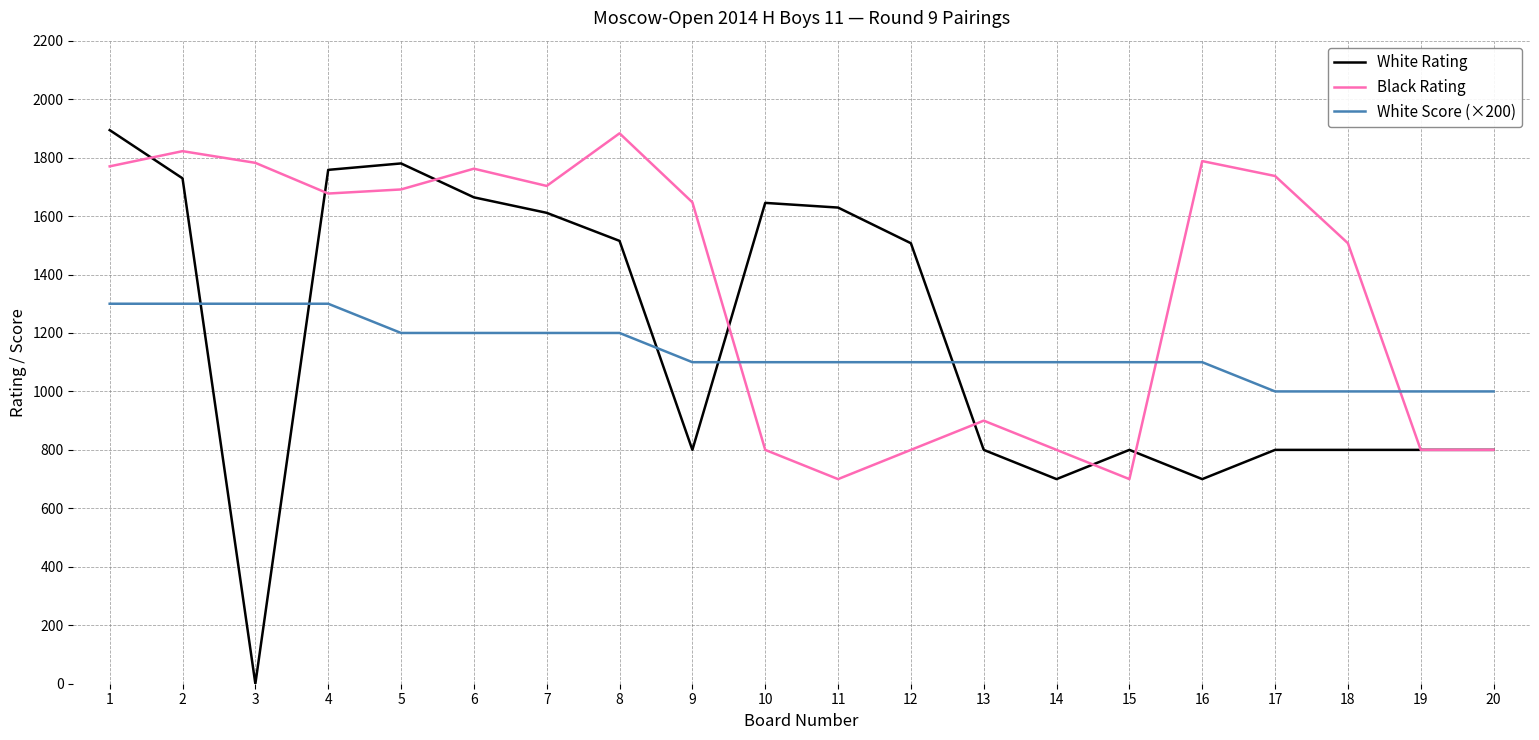

Which series has the largest total across all categories?

Black Rating